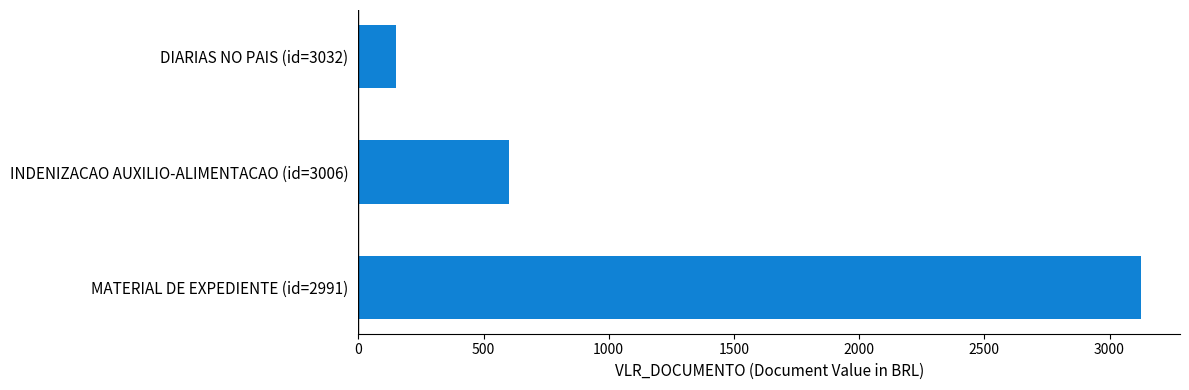

Which has a higher value, INDENIZACAO AUXILIO-ALIMENTACAO (id=3006) or MATERIAL DE EXPEDIENTE (id=2991)?

MATERIAL DE EXPEDIENTE (id=2991)